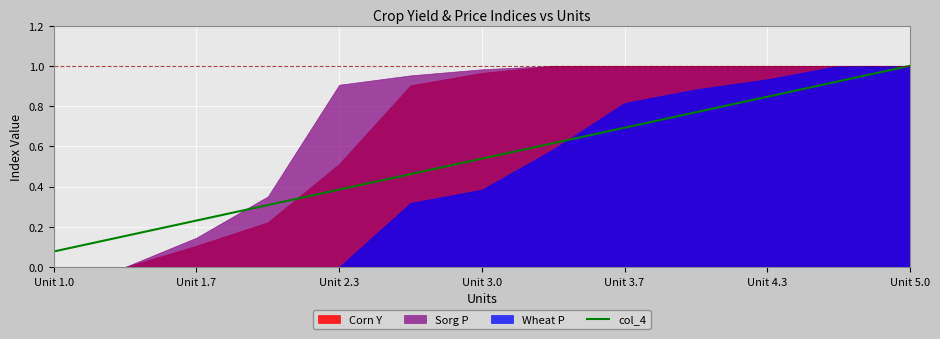

How many lines are shown in the chart?

1